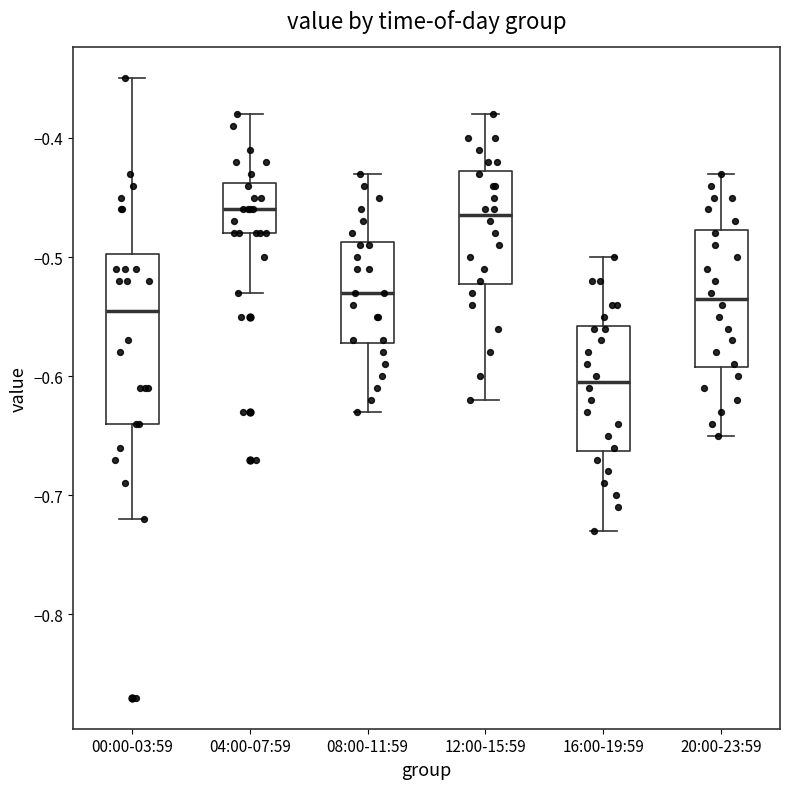

Reading left to right, read every box against the y-axis: the position of its median line, the range the box covers, and the ends of its whiskers. The values are not printed on the chart, so give them approximately, as read against the axis.

00:00-03:59: median -0.54, box -0.64 to -0.50, whiskers -0.72 to -0.35
04:00-07:59: median -0.46, box -0.48 to -0.44, whiskers -0.53 to -0.38
08:00-11:59: median -0.53, box -0.57 to -0.49, whiskers -0.63 to -0.43
12:00-15:59: median -0.46, box -0.52 to -0.43, whiskers -0.62 to -0.38
16:00-19:59: median -0.60, box -0.66 to -0.56, whiskers -0.73 to -0.50
20:00-23:59: median -0.53, box -0.59 to -0.48, whiskers -0.65 to -0.43